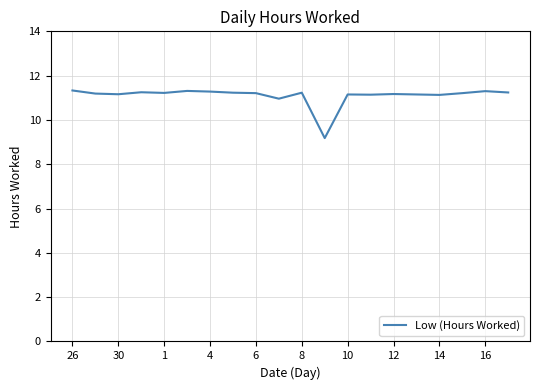

How many categories are shown in the chart?

20